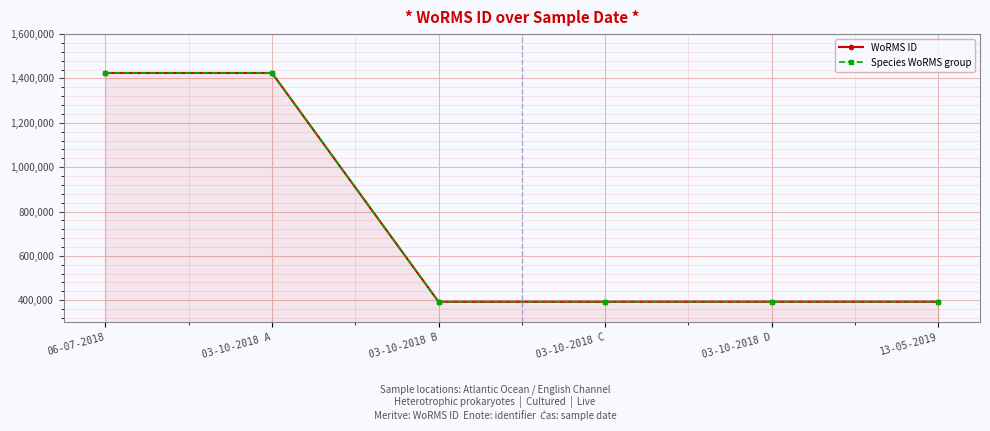

What is the average value of the WoRMS ID series?

737006